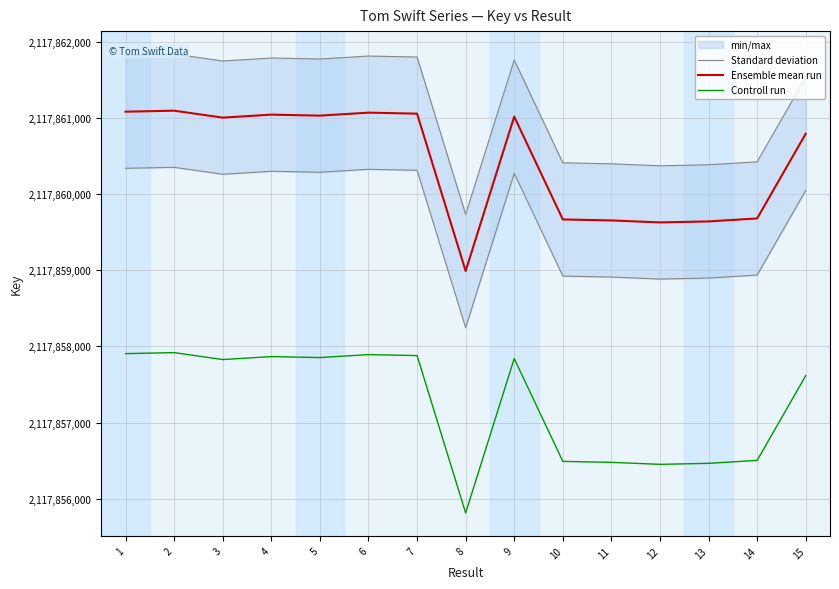

What are all the series names shown in the legend?

Standard deviation, Ensemble mean run, Controll run